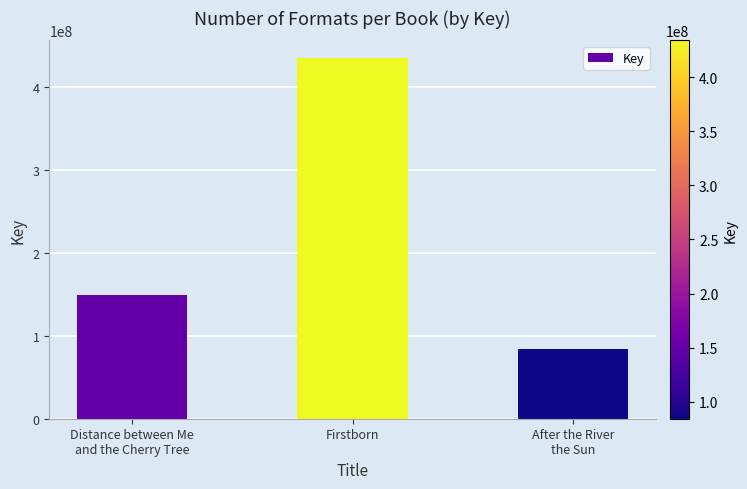

What is the average value?

222317181